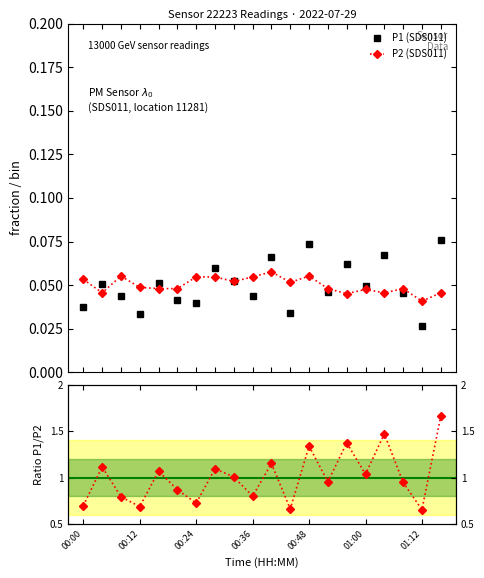

Which series changed the most between 8 and 13?

Ratio P1/P2